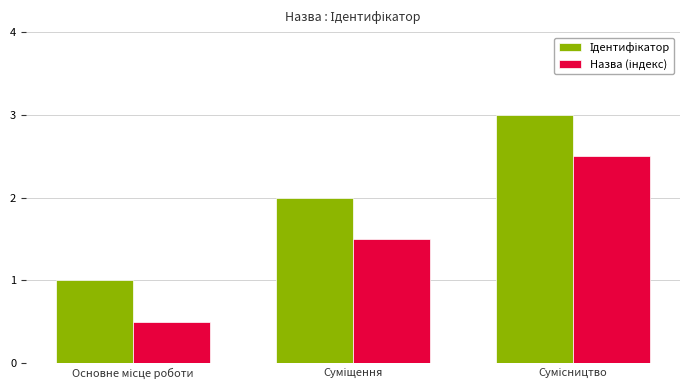

What is the maximum value shown in the chart?

3.0